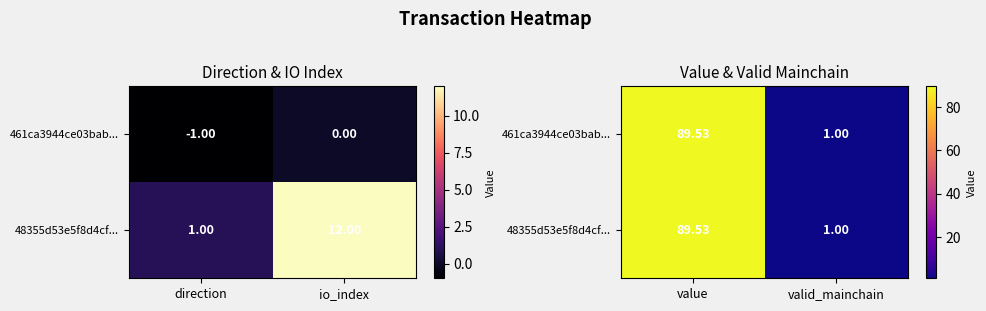

Where is 48355d53e5f8d4cf... nearest to the value 45?

valid_mainchain